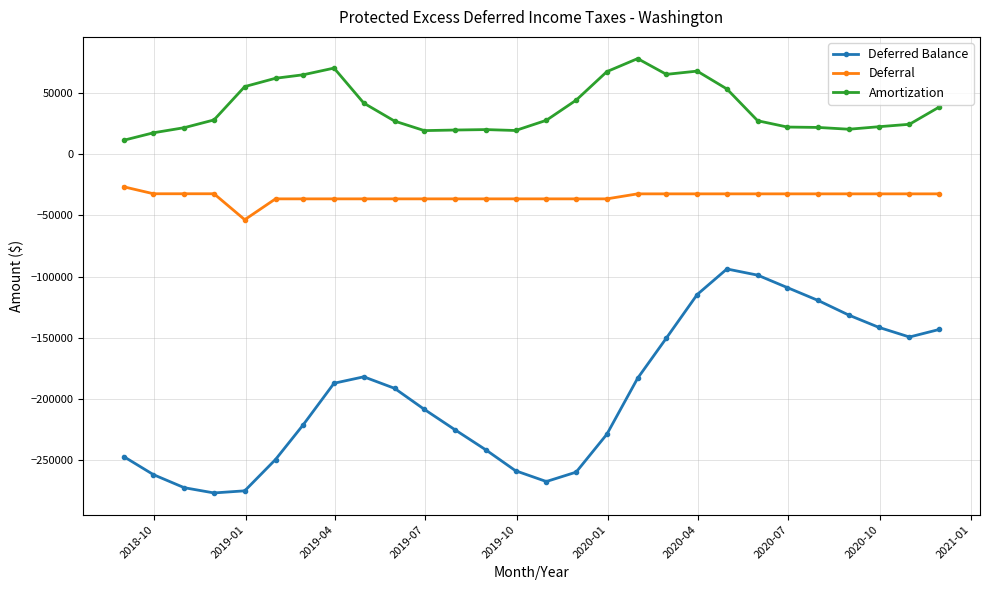

Rank the series by their maximum value, from highest to lowest.

Amortization, Deferral, Deferred Balance